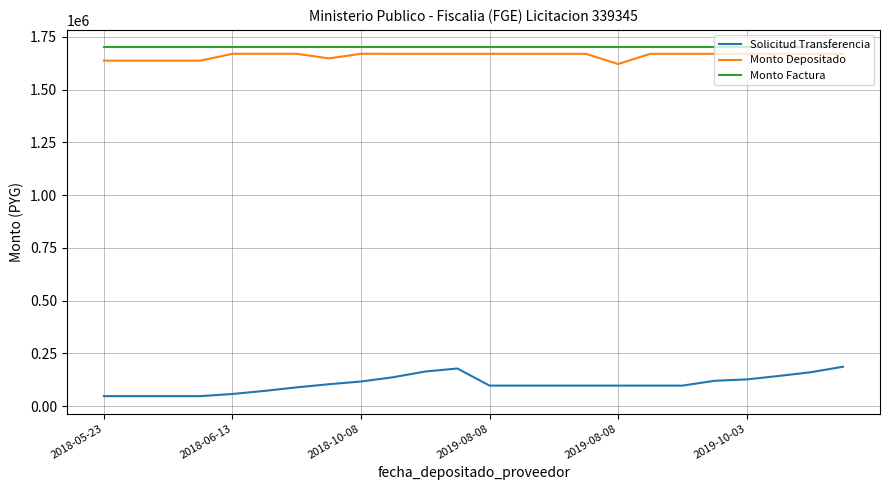

What is the lowest value of the Solicitud Transferencia series?

47769